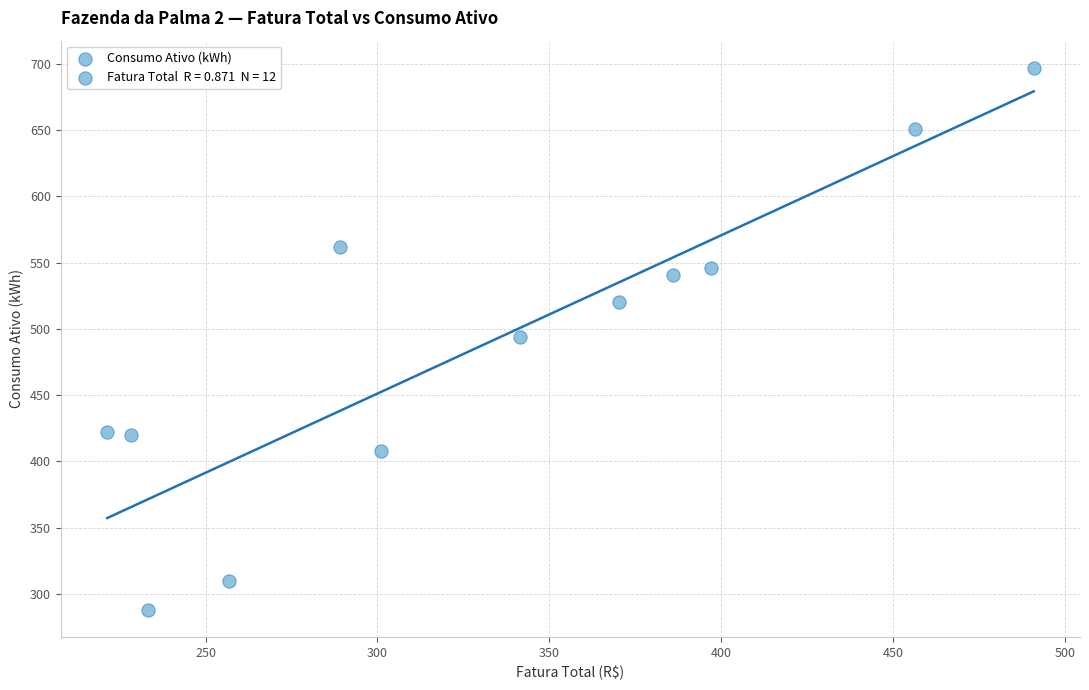

What is the range of Y values (max minus min)?

409